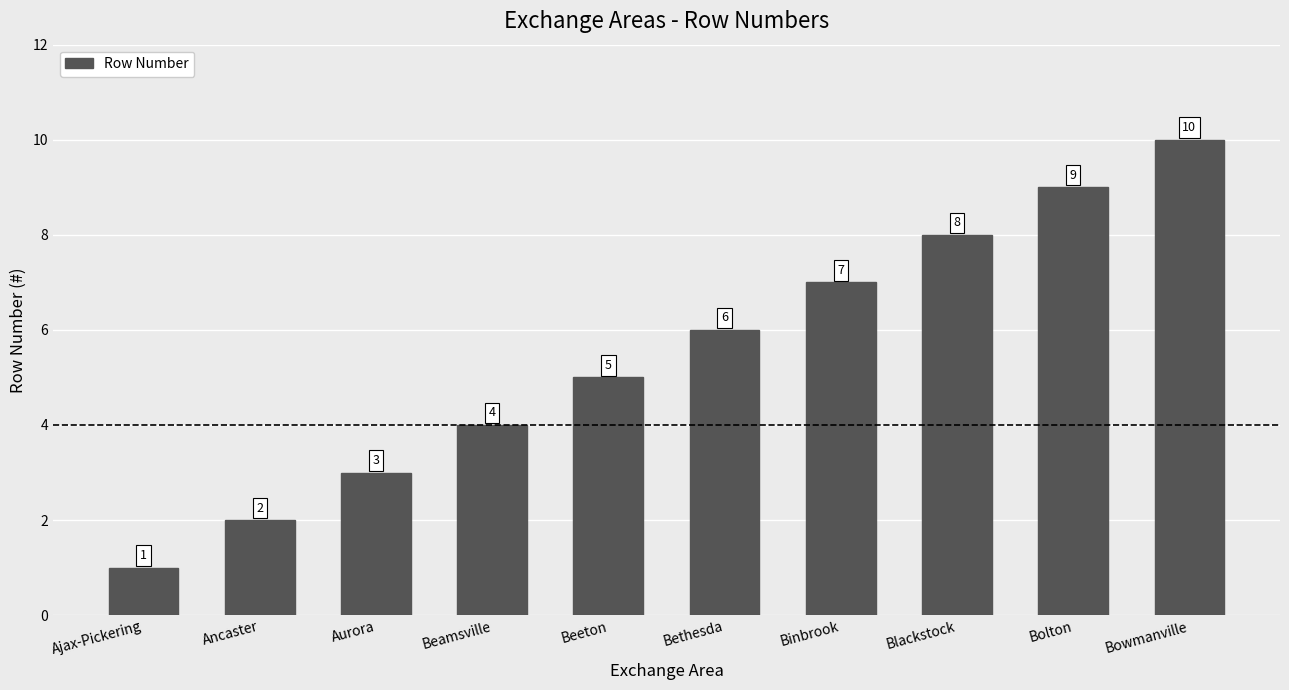

The chart shows a value of 0 at Ajax-Pickering. True or false?

False